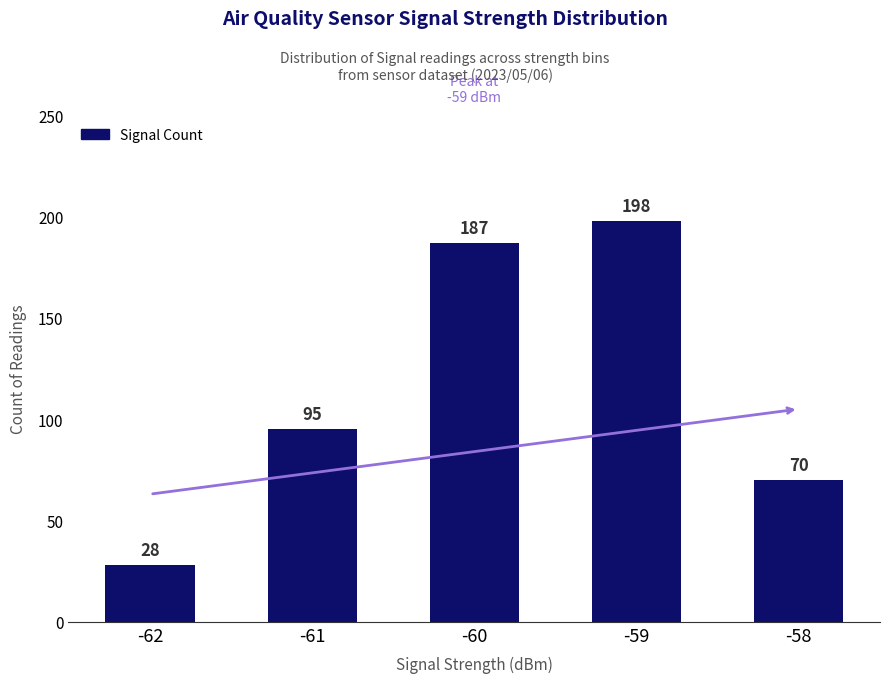

Rank the categories by value from highest to lowest.

-59, -60, -61, -58, -62